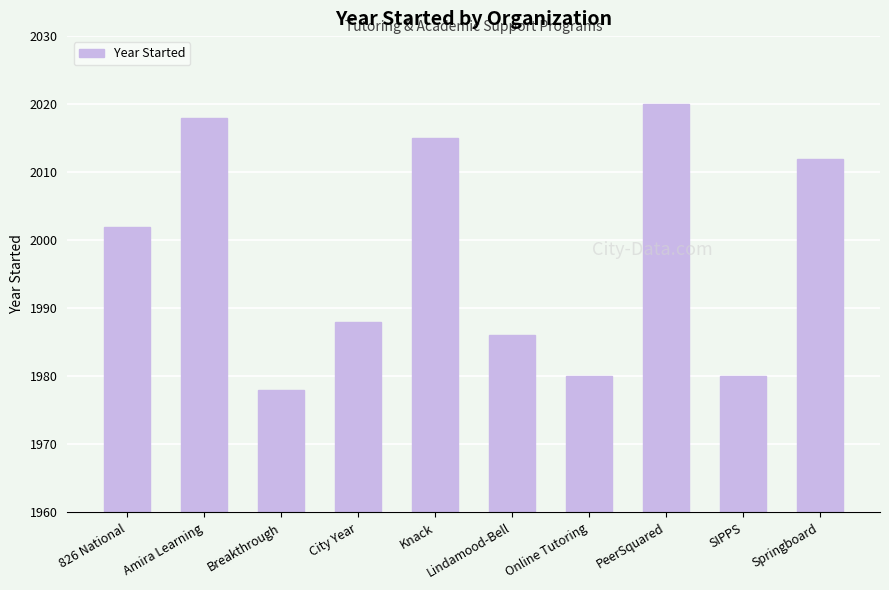

What is the greatest value displayed?

2020